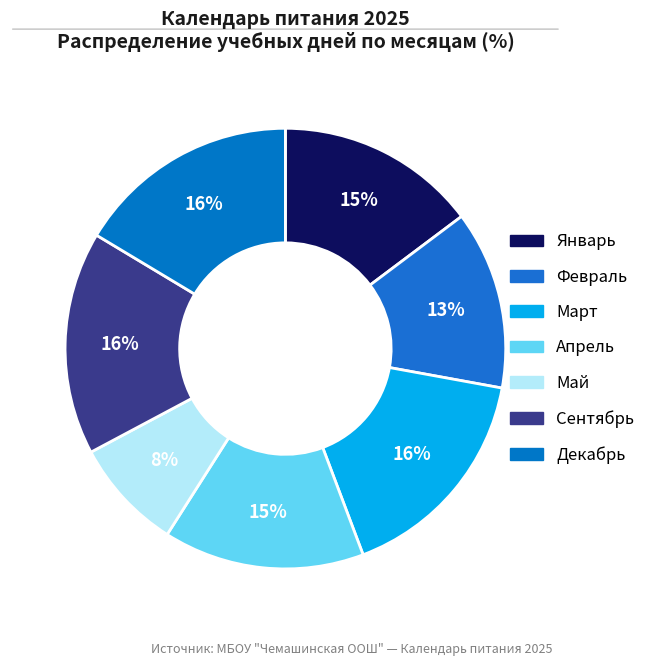

How many segments does this pie chart have?

7